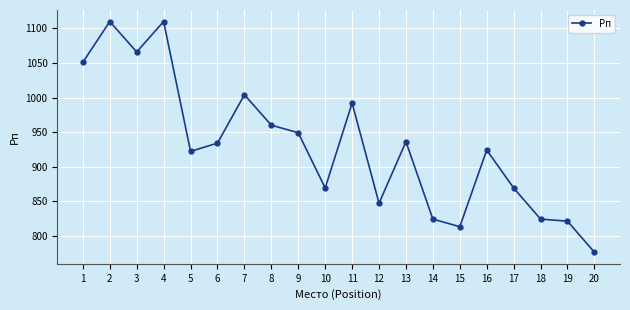

How many data points are less than 934?

10